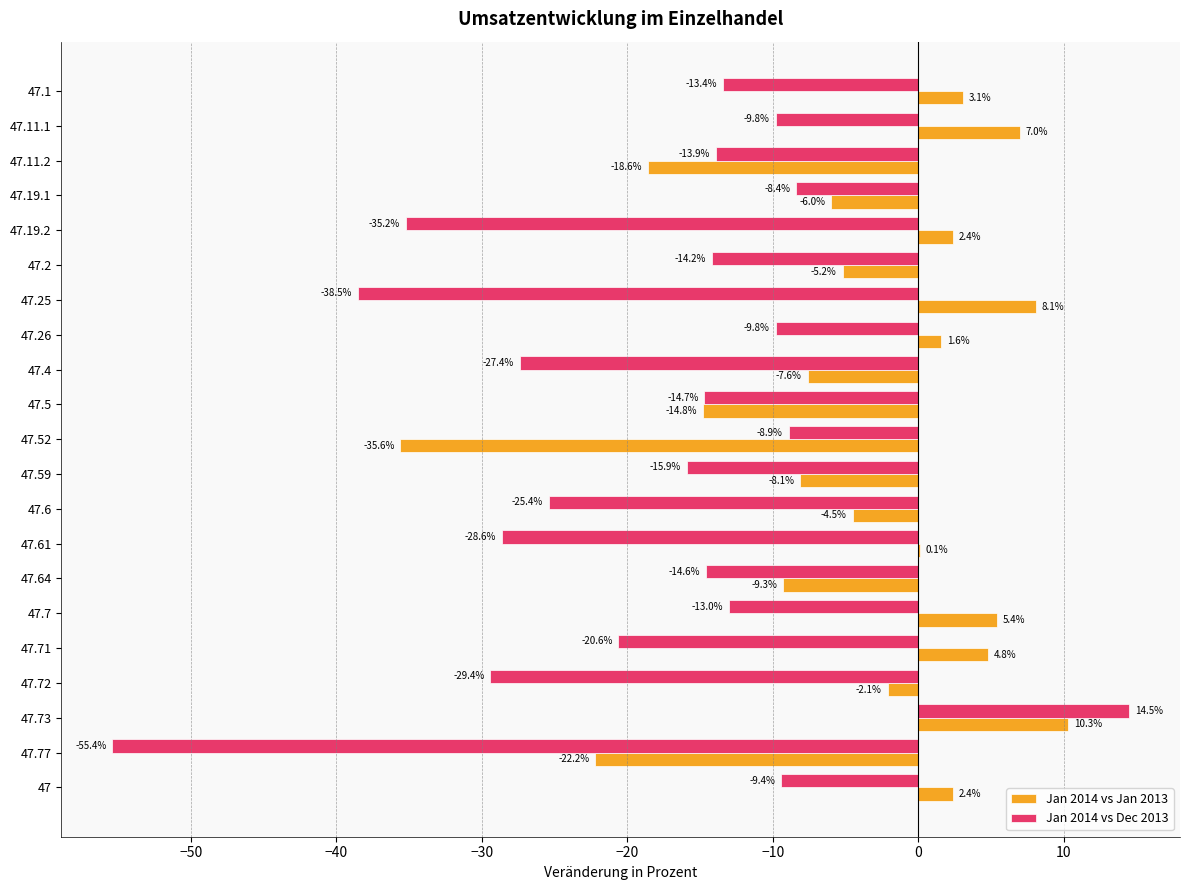

The value of Jan 2014 vs Jan 2013 at 47.52 is -7.7. True or false?

False